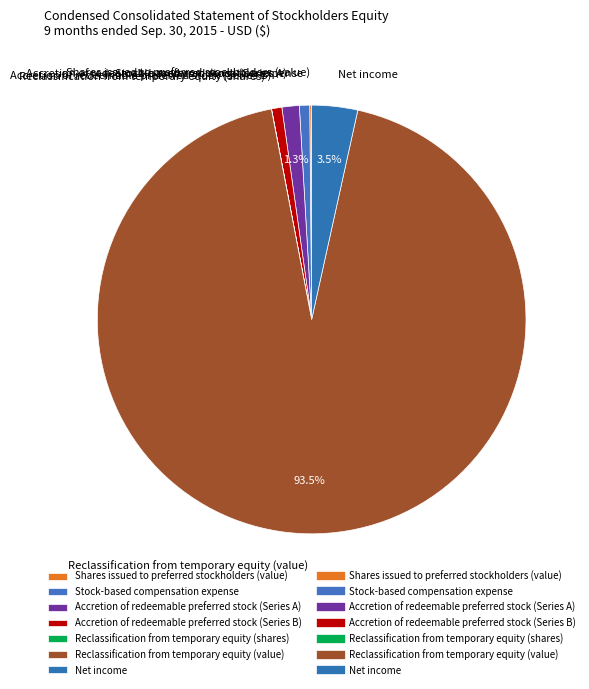

Which has a higher value, Accretion of redeemable preferred stock (Series B) or Accretion of redeemable preferred stock (Series A)?

Accretion of redeemable preferred stock (Series A)